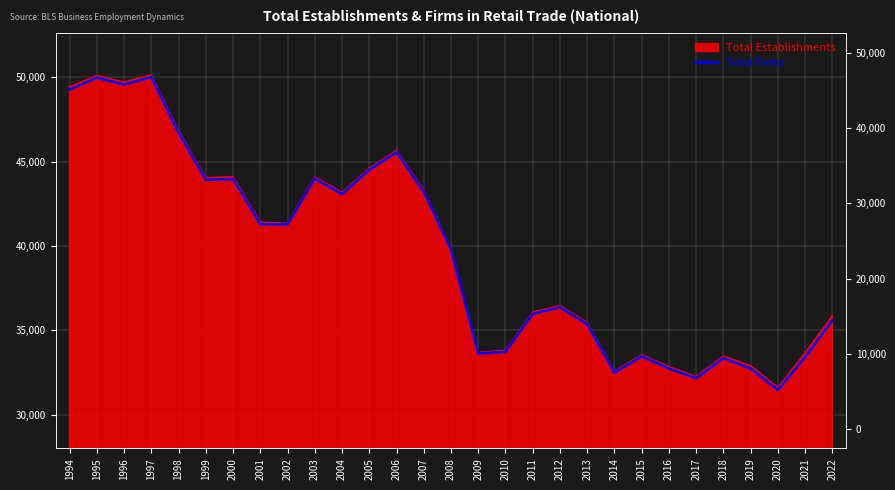

What is the greatest value displayed?

50008